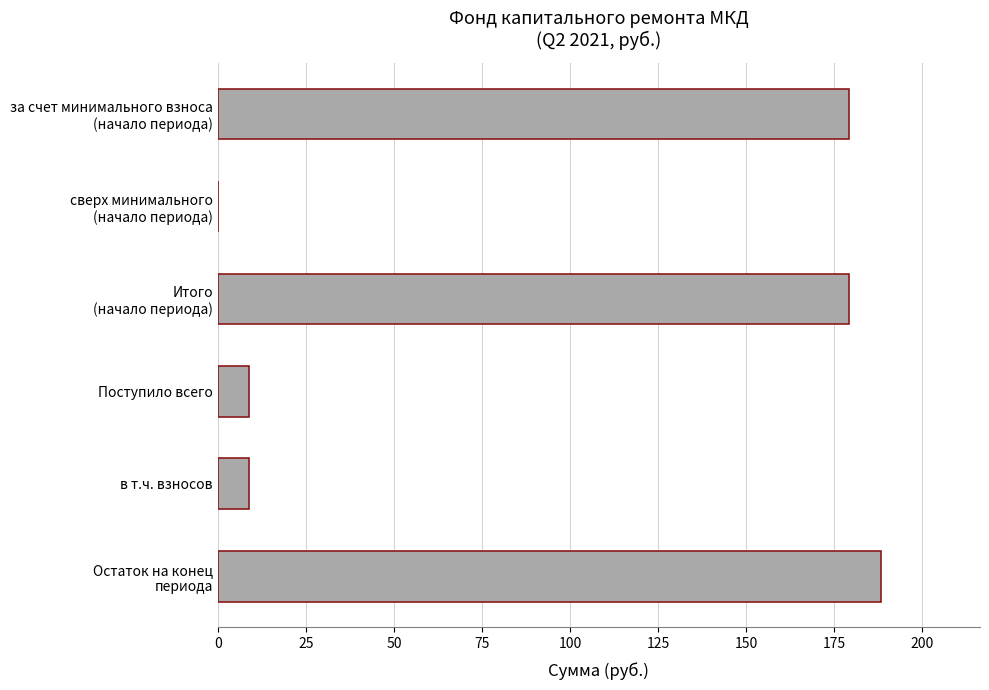

What is the maximum value shown in the chart?

188.2